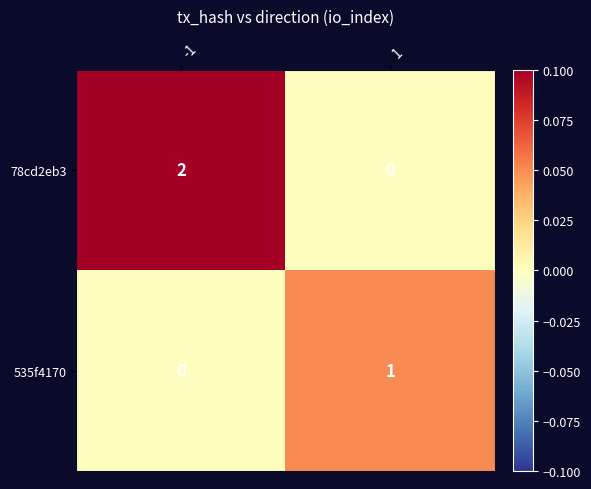

Is it true that 78cd2eb3 equals 1 at 1?

False